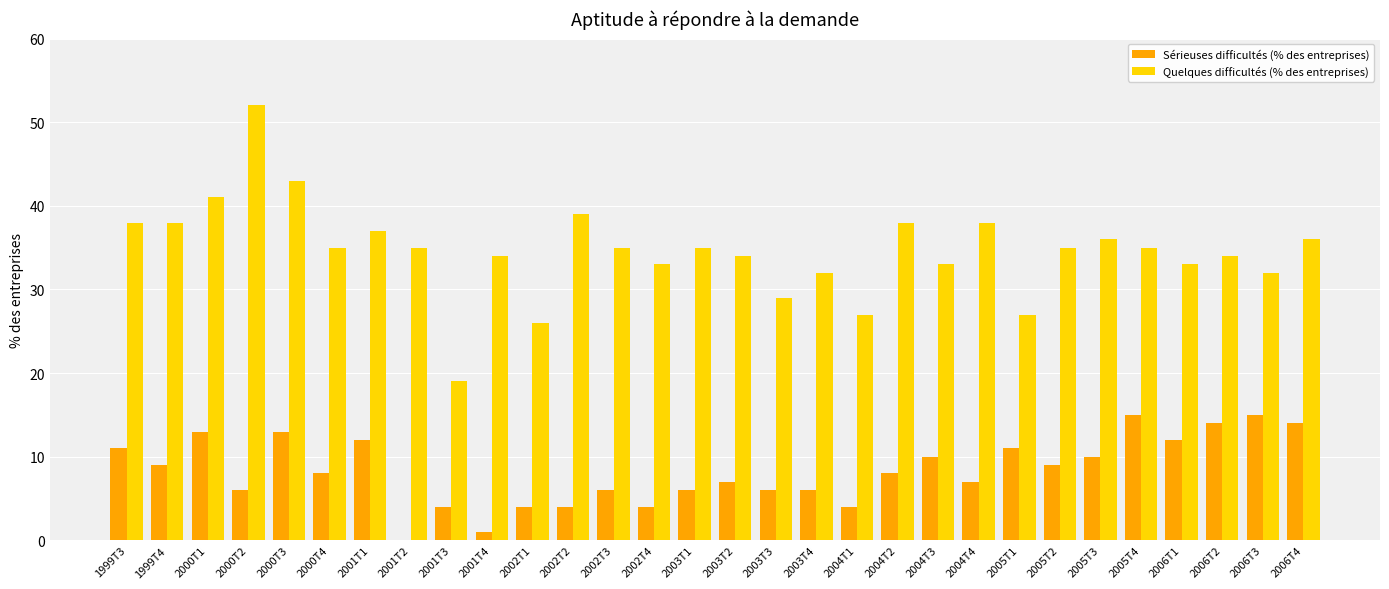

Reading left to right, transcribe all the data shown in this chart.

Sérieuses difficultés (% des entreprises): 11	9	13	6	13	8	12	0	4	1	4	4	6	4	6	7	6	6	4	8	10	7	11	9	10	15	12	14	15	14
Quelques difficultés (% des entreprises): 38	38	41	52	43	35	37	35	19	34	26	39	35	33	35	34	29	32	27	38	33	38	27	35	36	35	33	34	32	36